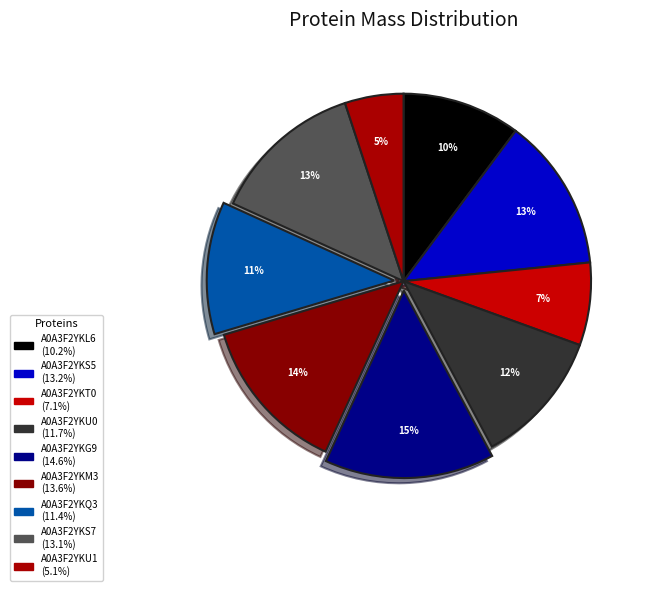

What percentage is the A0A3F2YKT0 slice, to the nearest percent?

7%